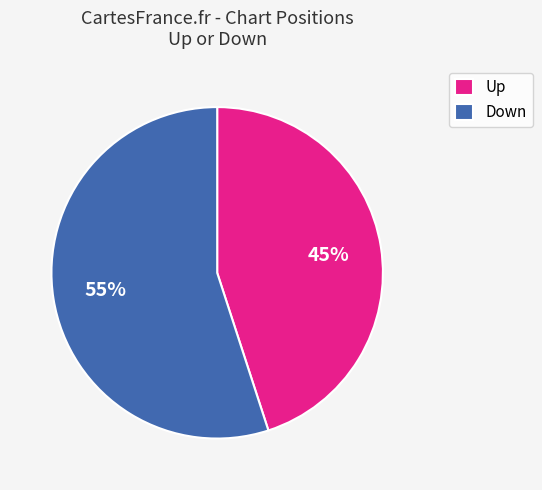

Which slice represents more than half of the pie?

Down